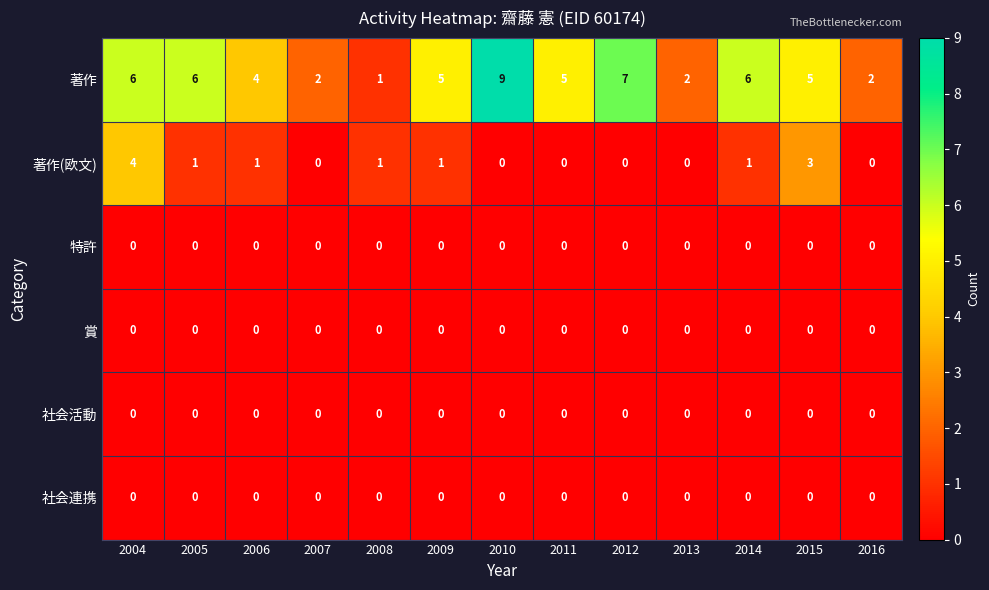

At which category is the sum across all series the highest?

2004